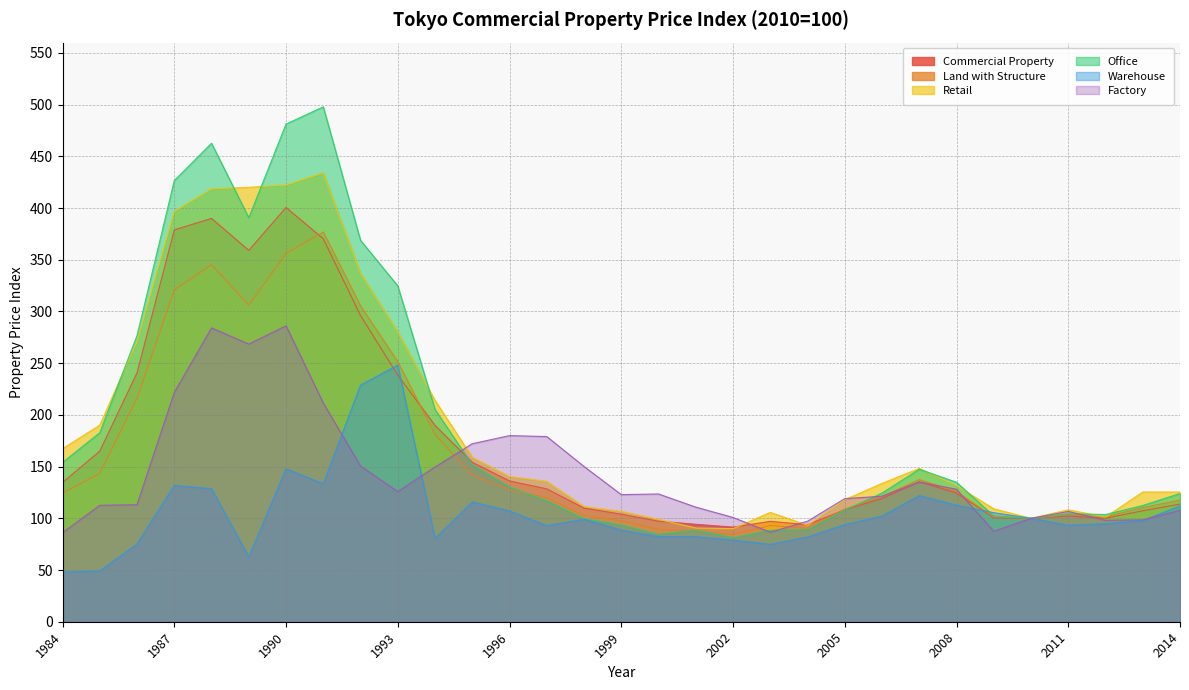

Which category has the highest value in the Factory series?

1990